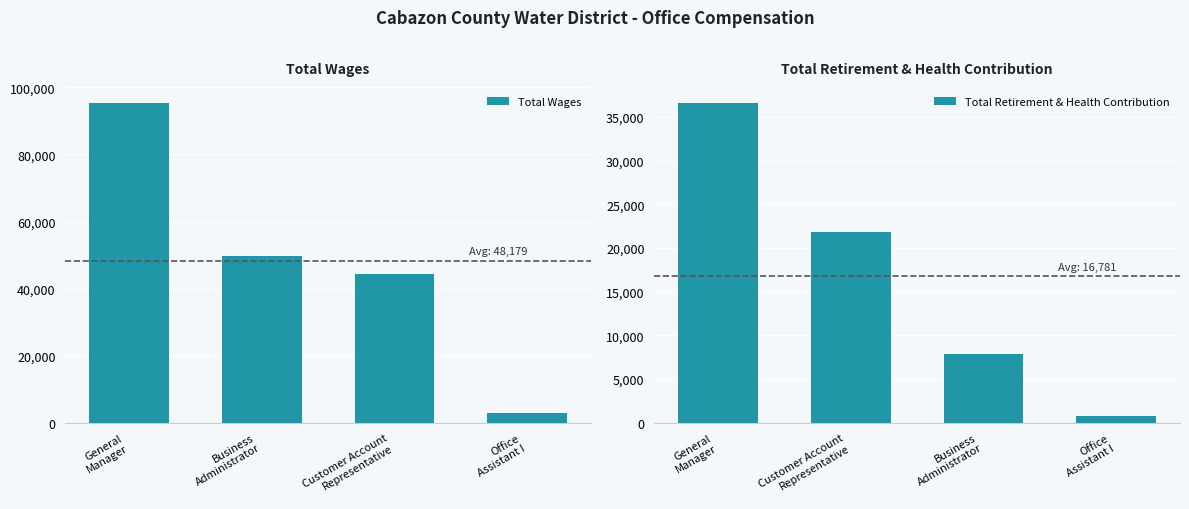

What is the maximum value shown in the chart?

95377